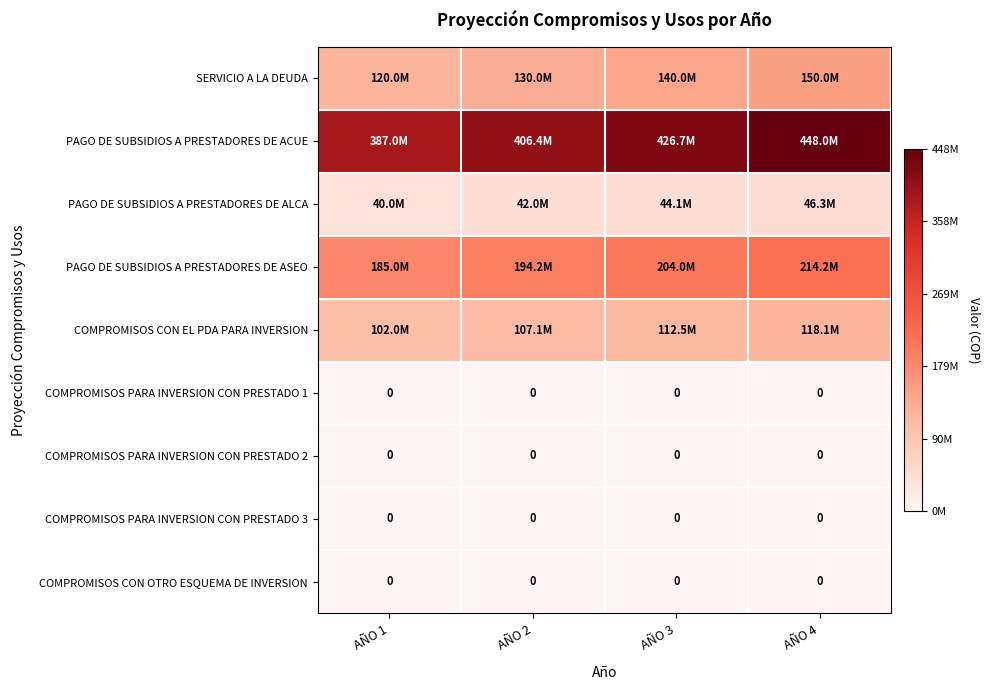

The value of COMPROMISOS PARA INVERSION CON PRESTADO 3 at AÑO 4 is 0. True or false?

True